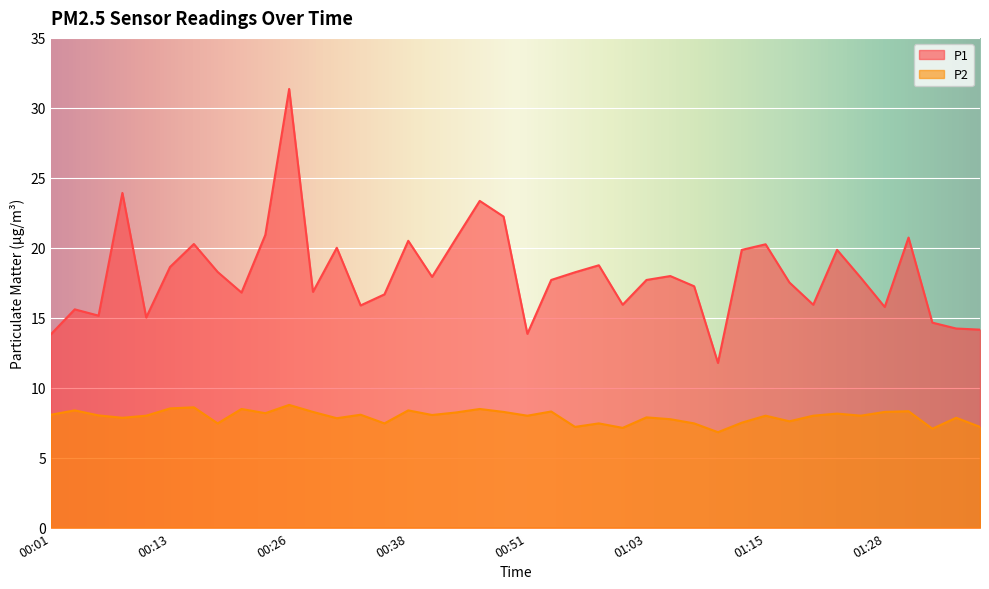

True or false: P1 and P2 intersect in this chart.

False